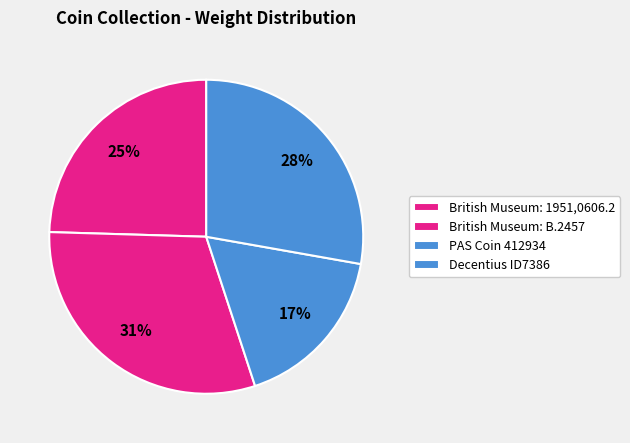

To the nearest percent, what percentage of the pie is PAS Coin 412934?

17%